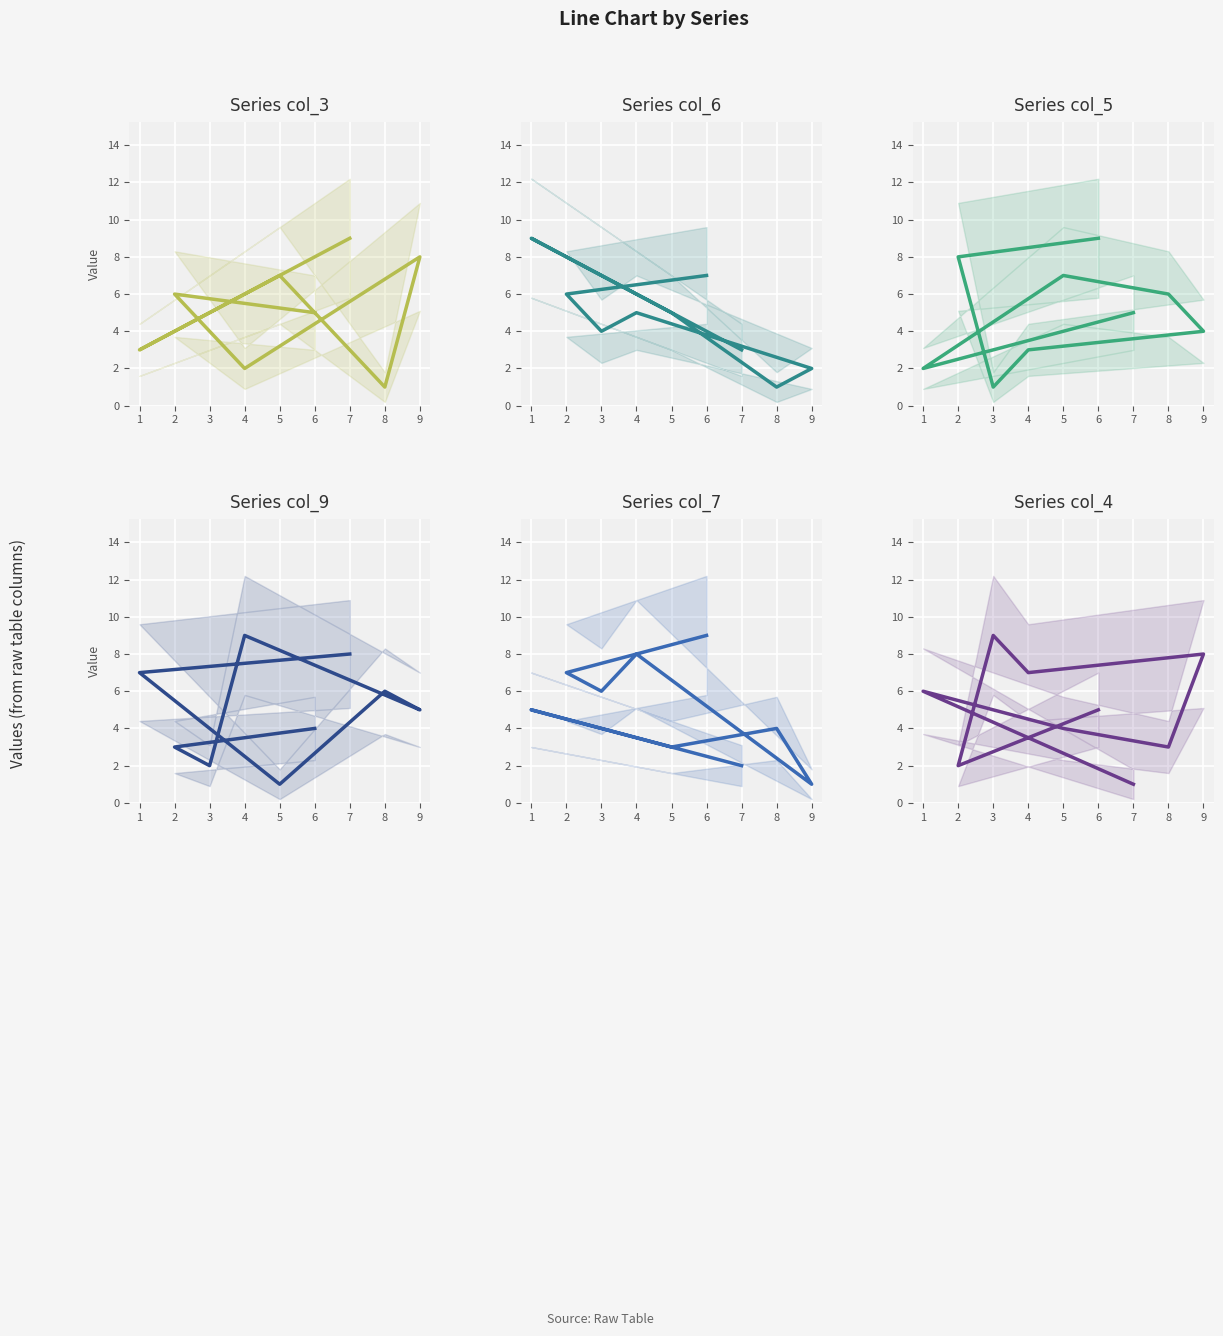

How many values in the col_9 series exceed 5?

4